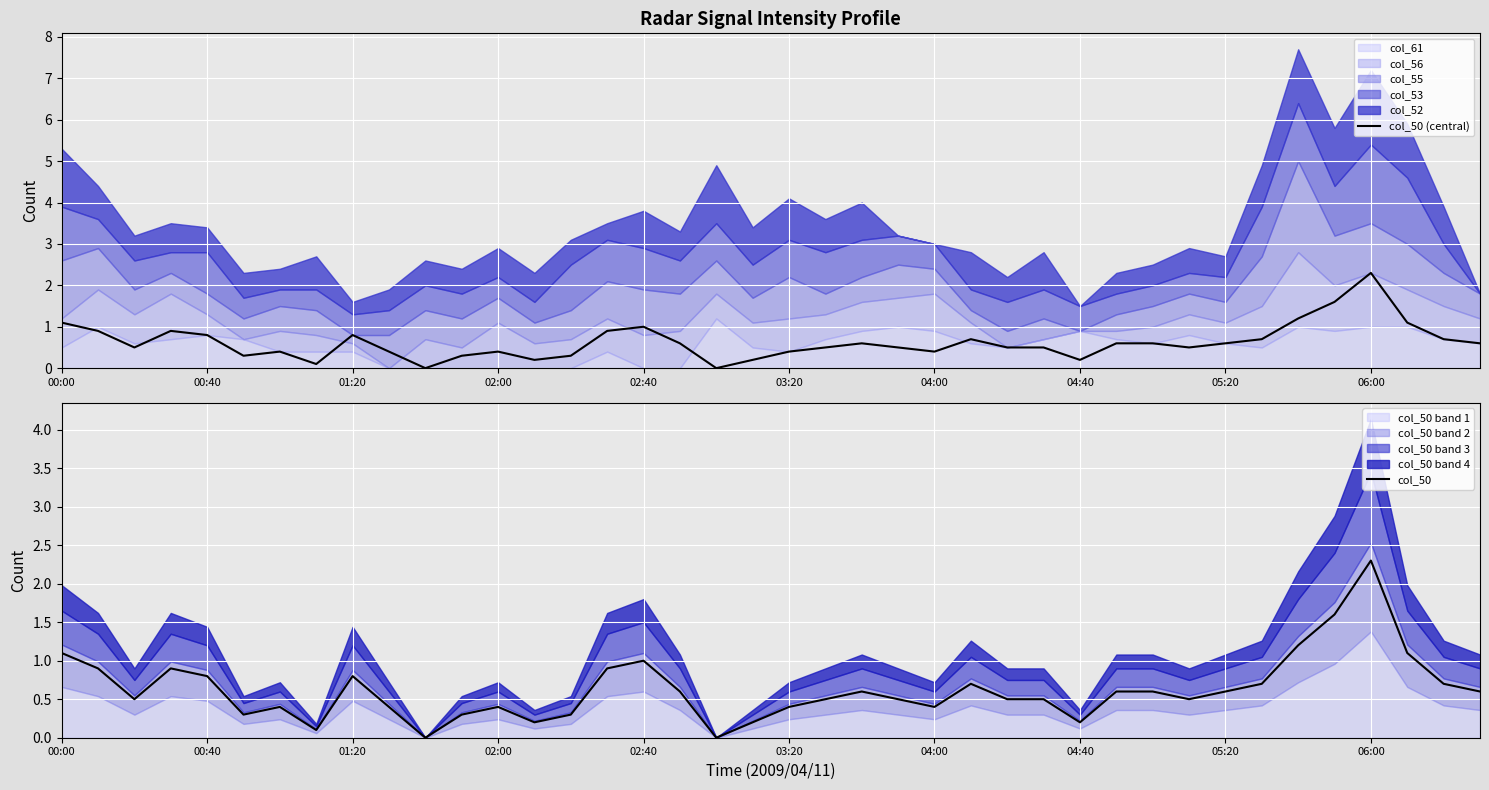

True or false: col_50 has more than 0 points higher than both neighbors.

True